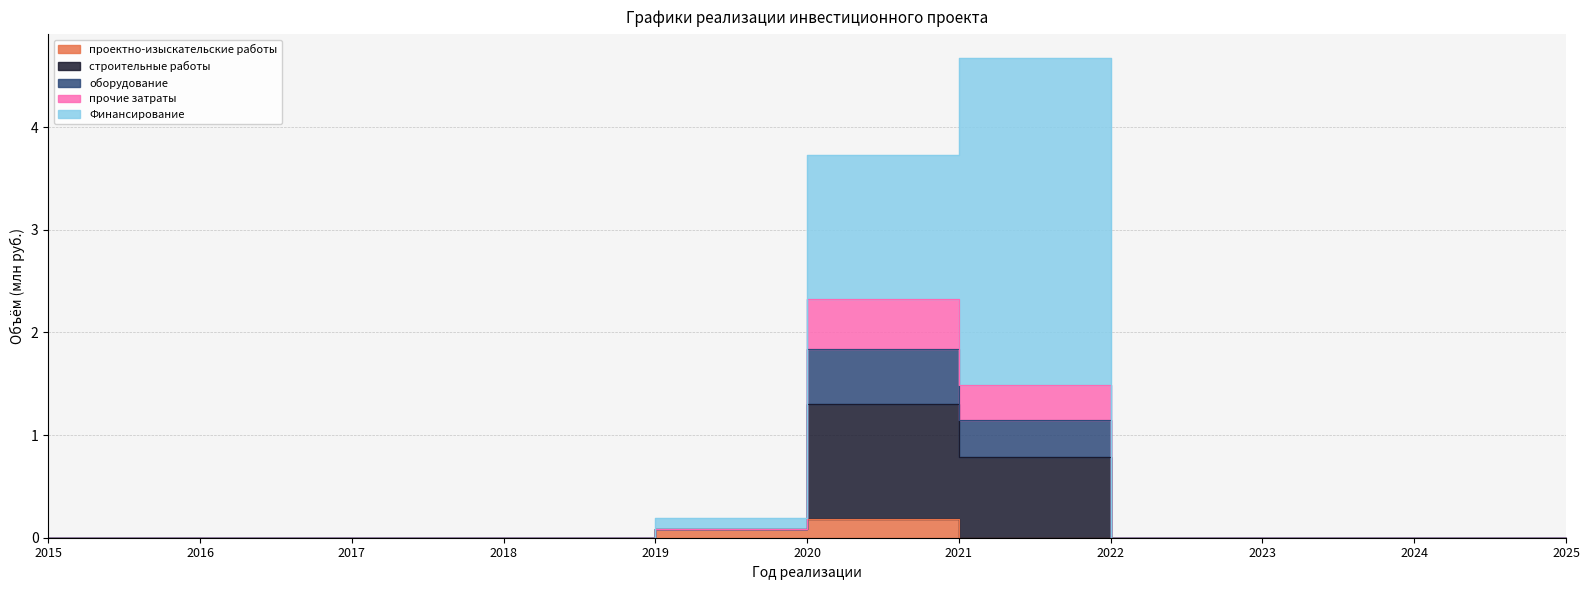

How many categories are shown in the chart?

11